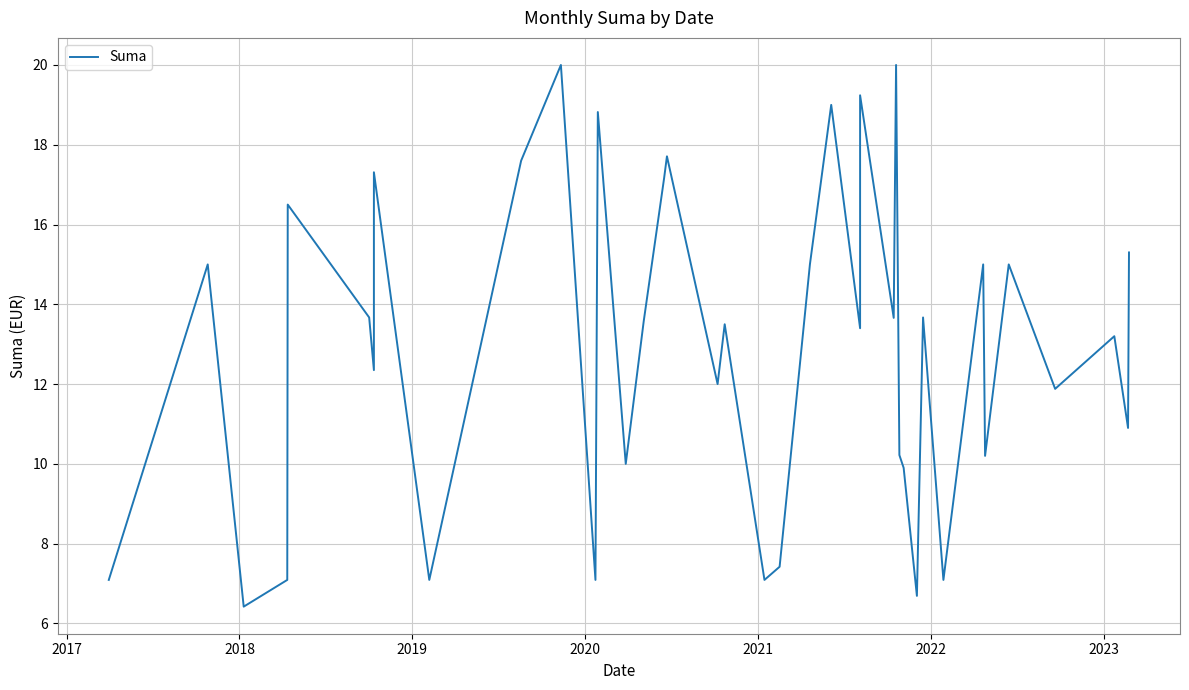

At which label does the data first exceed 13?

2017